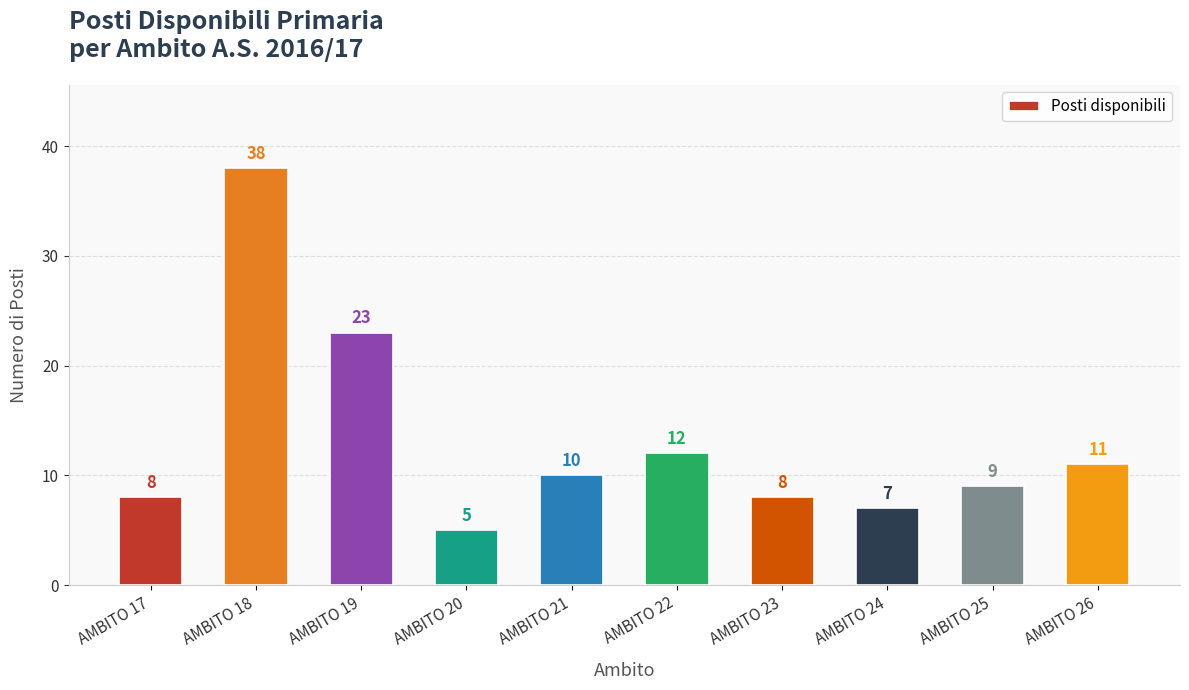

How many categories are shown in the chart?

10